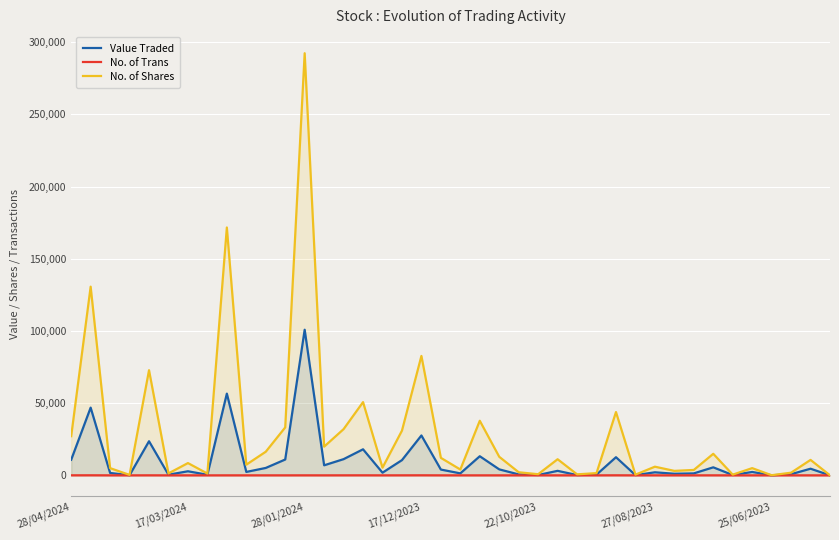

What is the average value of the No. of Trans series?

13